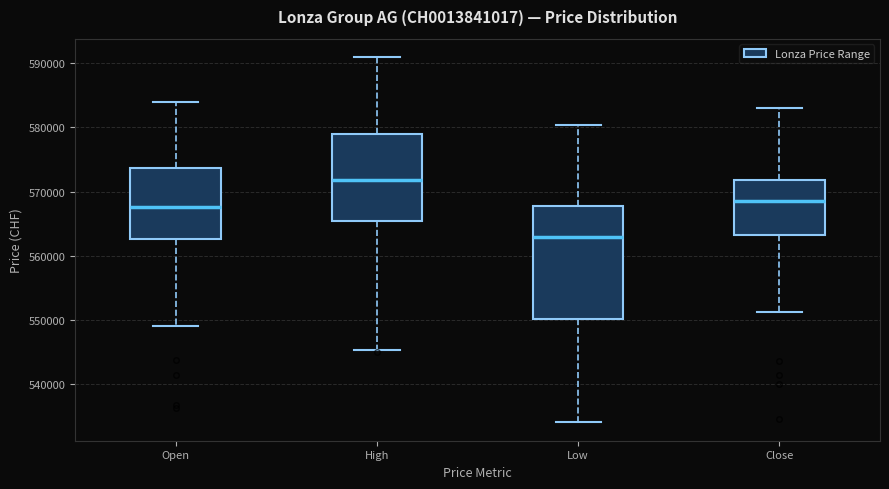

Reading left to right, transcribe this box plot: for each box, give where its median line is, the range the box spans, and where its two whiskers end, as read against the y-axis. The values are not printed on the chart, so give them approximately, as read against the axis.

Open: median 568000, box 563000 to 574000, whiskers 549000 to 584000
High: median 572000, box 565000 to 579000, whiskers 545000 to 591000
Low: median 563000, box 550000 to 568000, whiskers 534000 to 580000
Close: median 569000, box 563000 to 572000, whiskers 551000 to 583000